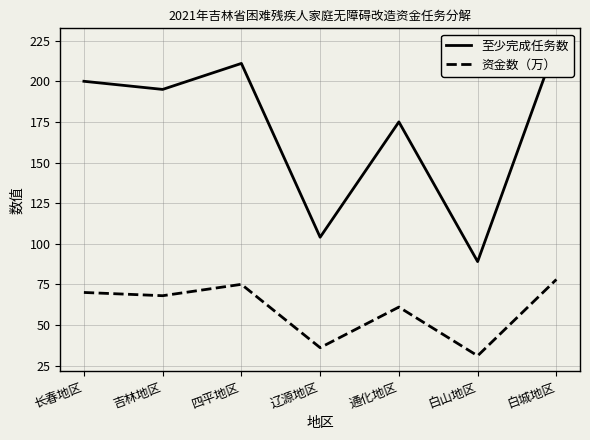

List the labels in order of 至少完成任务数 value, largest first.

白城地区, 四平地区, 长春地区, 吉林地区, 通化地区, 辽源地区, 白山地区